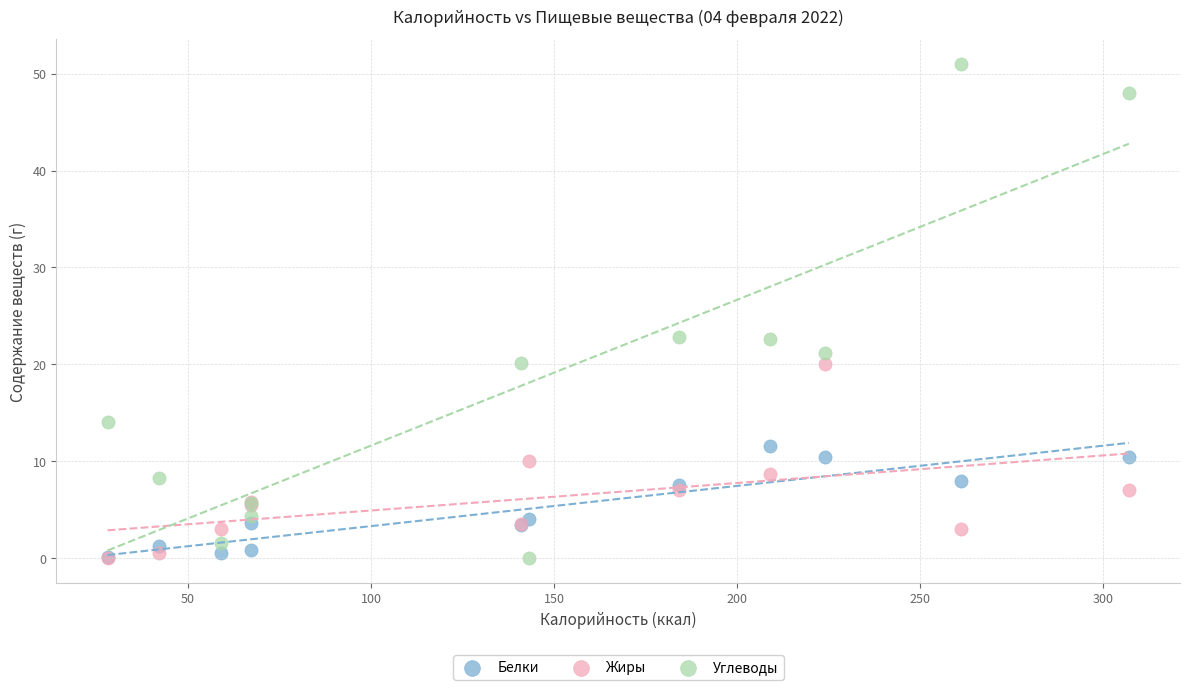

Which series has the widest spread of Y values?

Углеводы